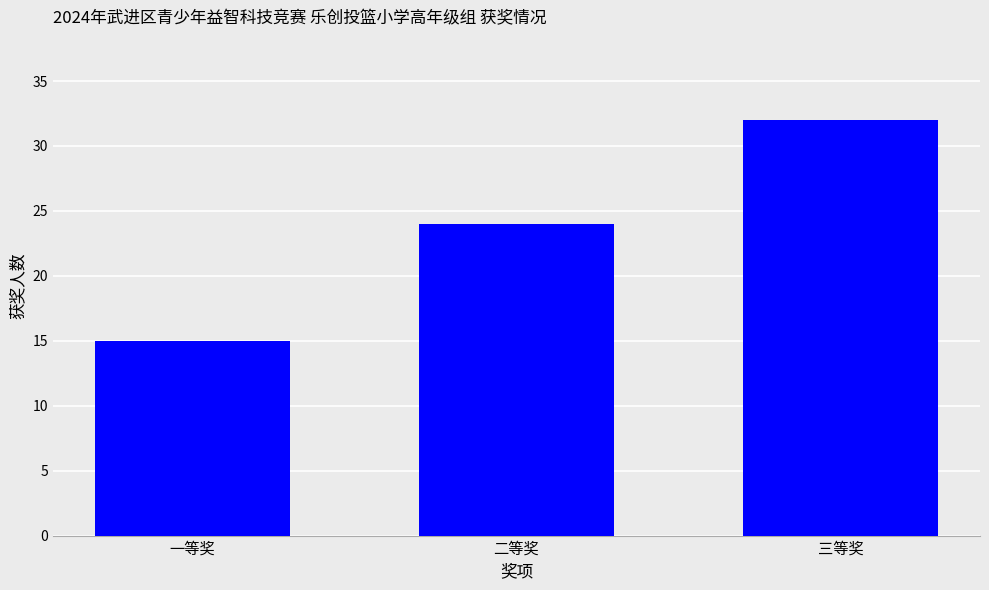

At which label is the value closest to 23?

二等奖